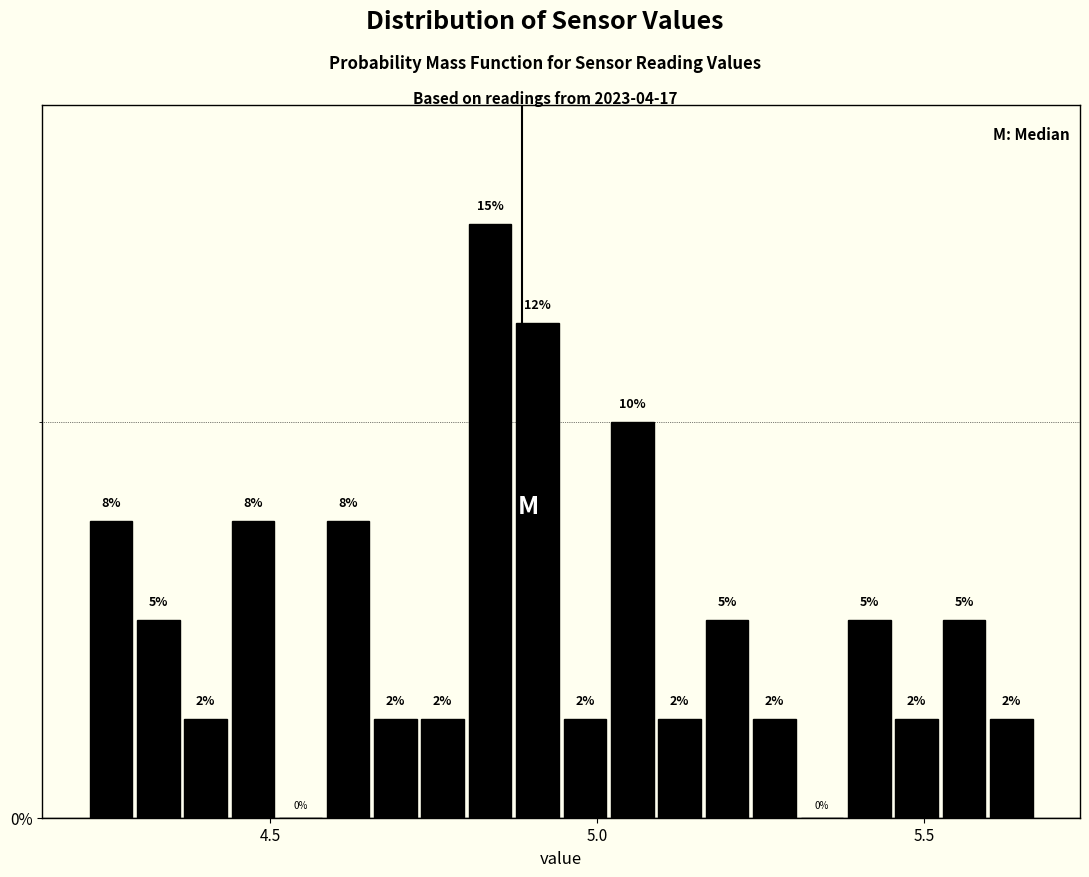

Read against the x-axis, roughly where is the centre of the tallest bar?

4.85